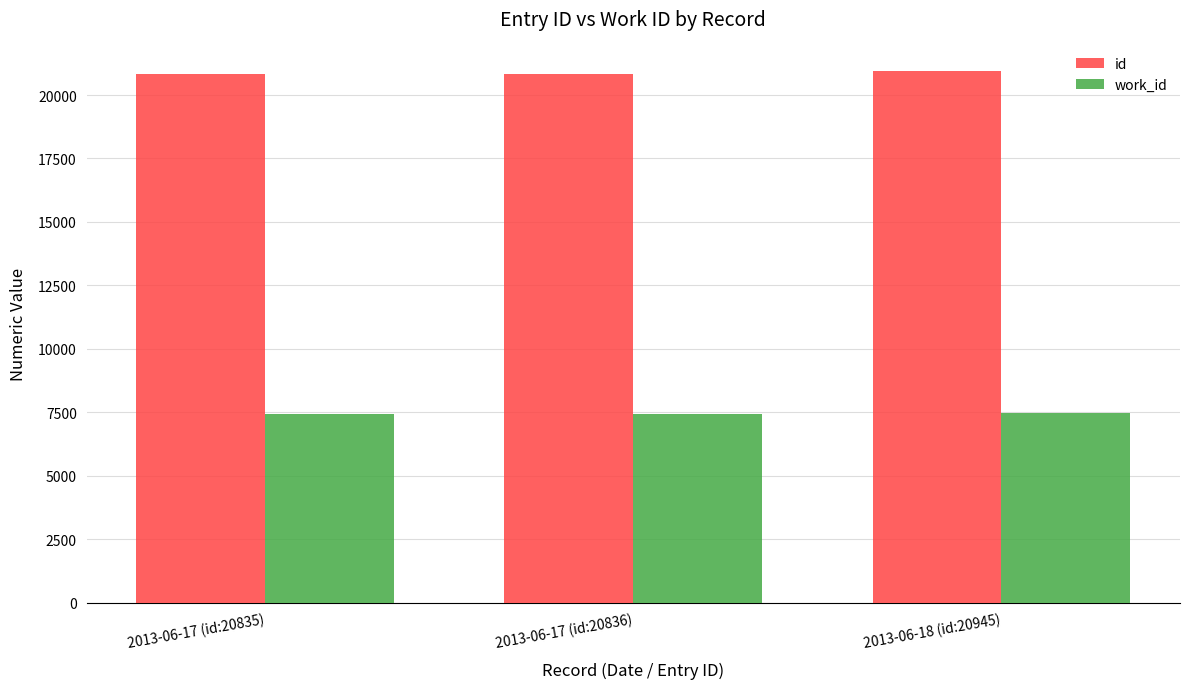

Is the value of work_id at 2013-06-17 (id:20836) greater than the value of id at 2013-06-17 (id:20835)?

No